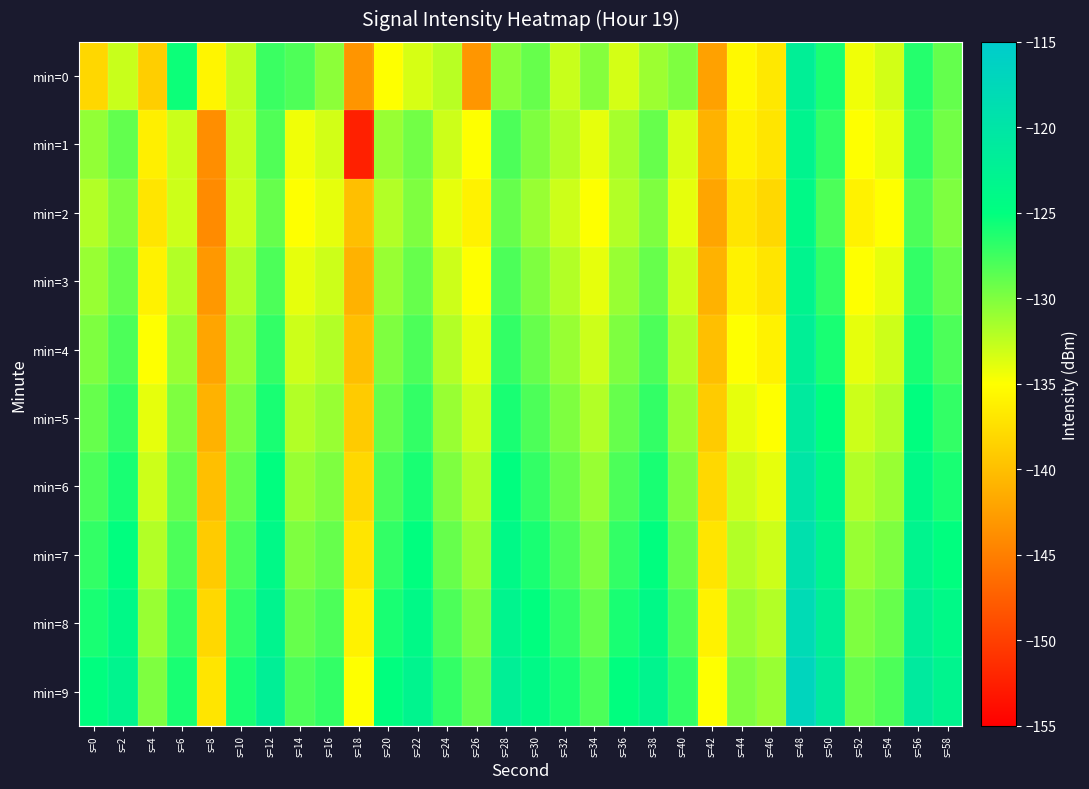

Rank the series at s=46 from lowest to highest value.

min=2, min=1, min=3, min=0, min=4, min=5, min=6, min=7, min=8, min=9